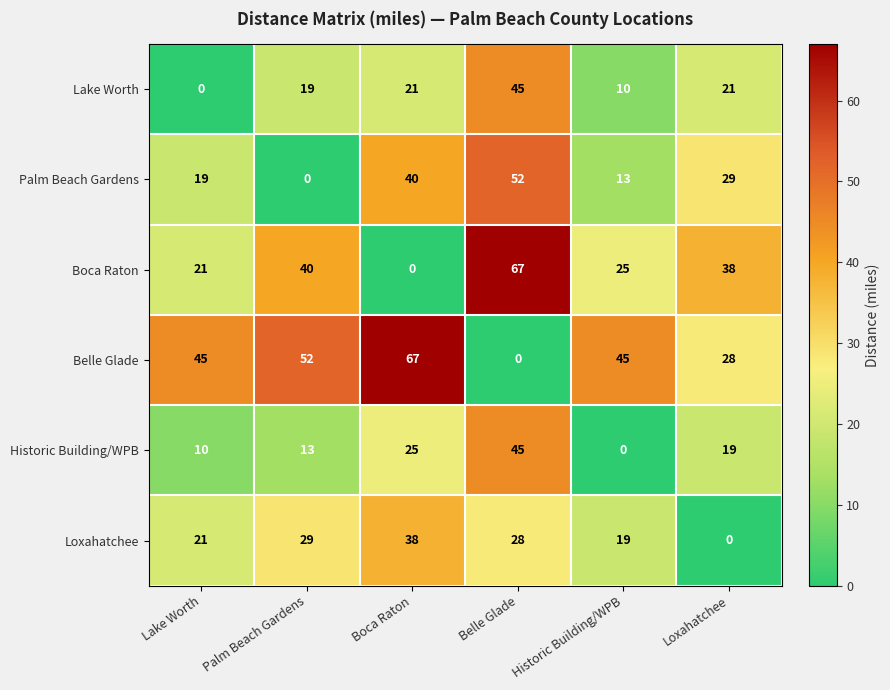

Where is Loxahatchee nearest to the value 19?

Historic Building/WPB